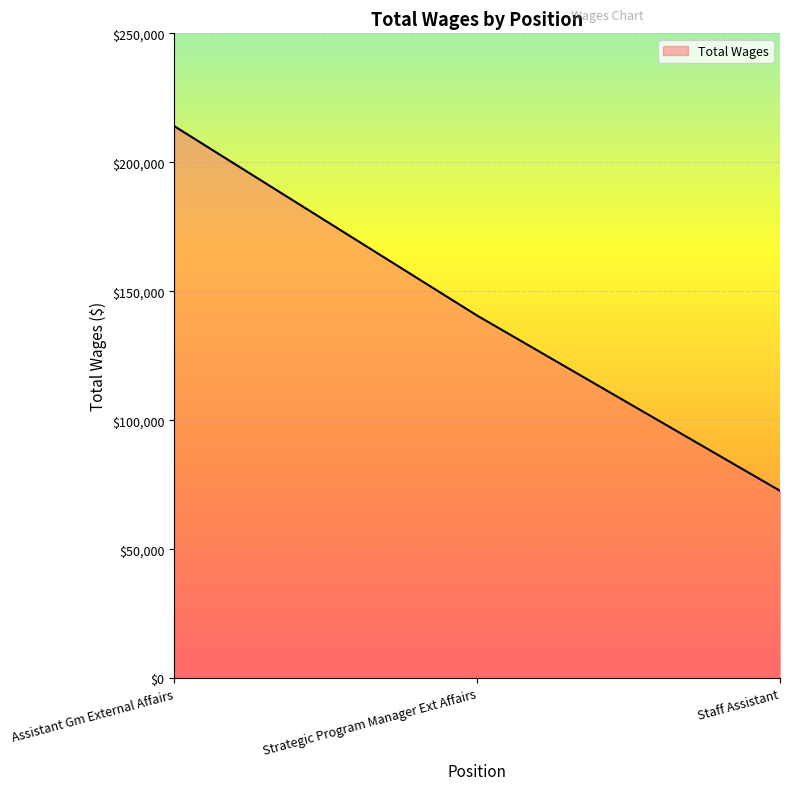

What position from the left is Staff Assistant?

3